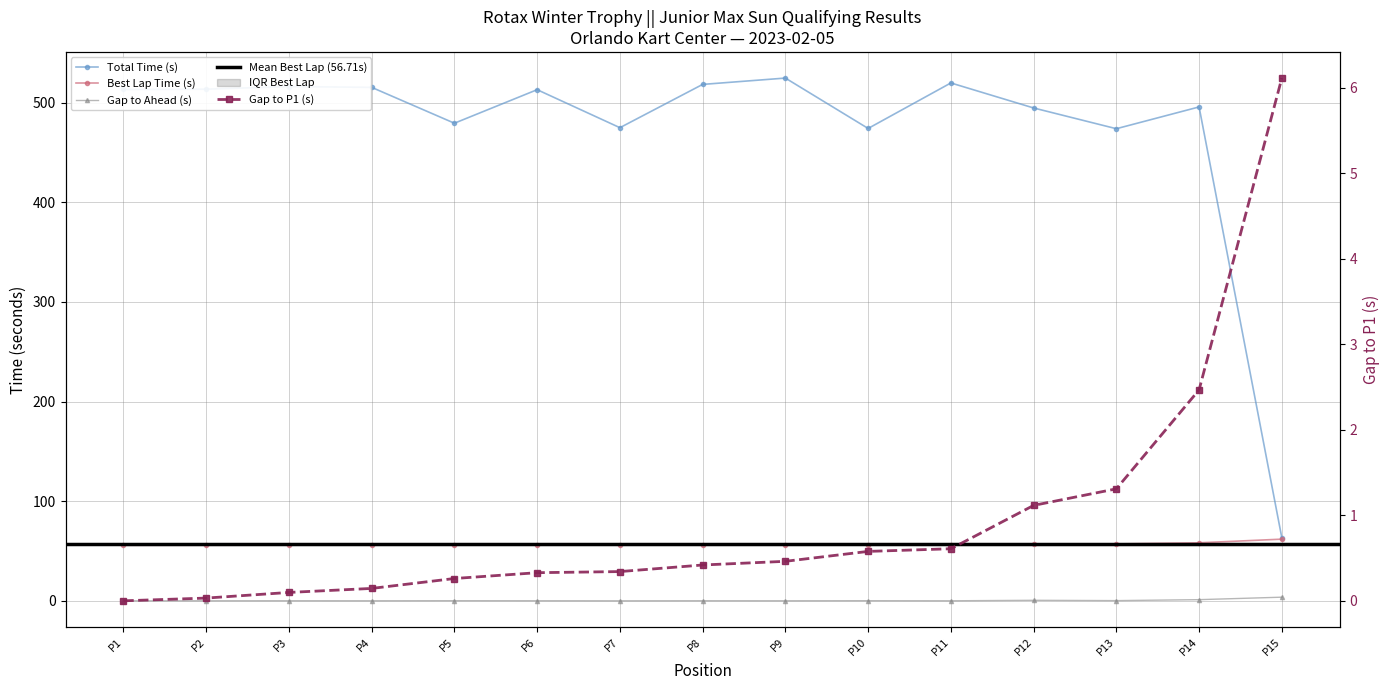

What is the difference between the maximum and second lowest values in the Total Time series?

50.8